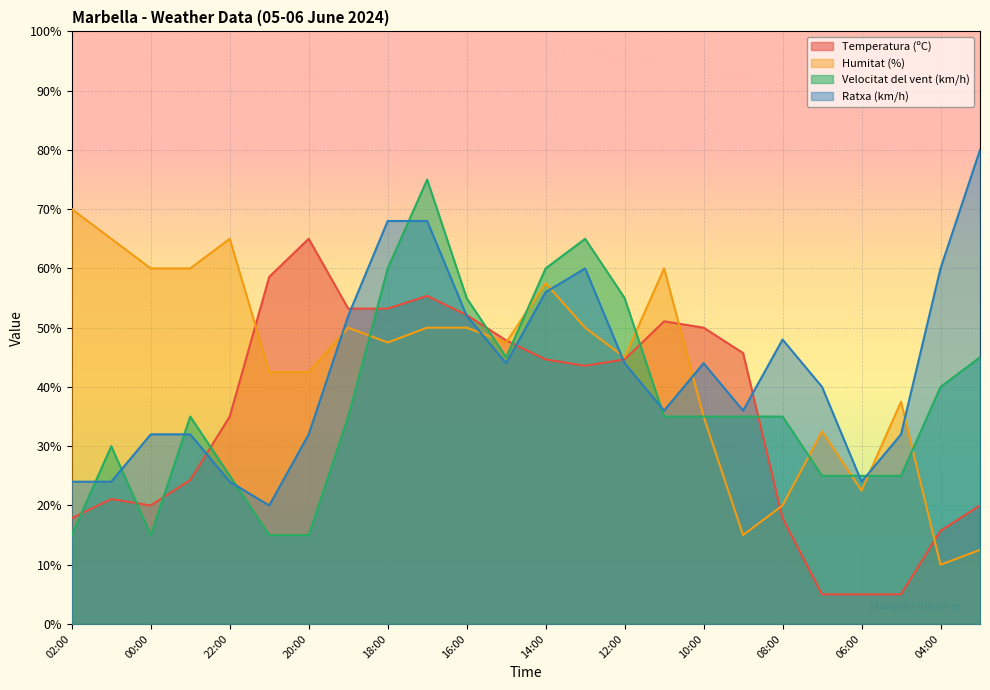

True or false: Temperatura (ºC) and Humitat (%) intersect in this chart.

True